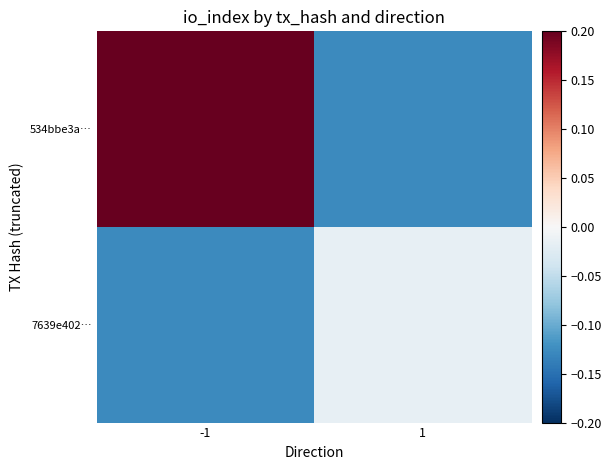

Which series has the largest total across all categories?

534bbe3a…